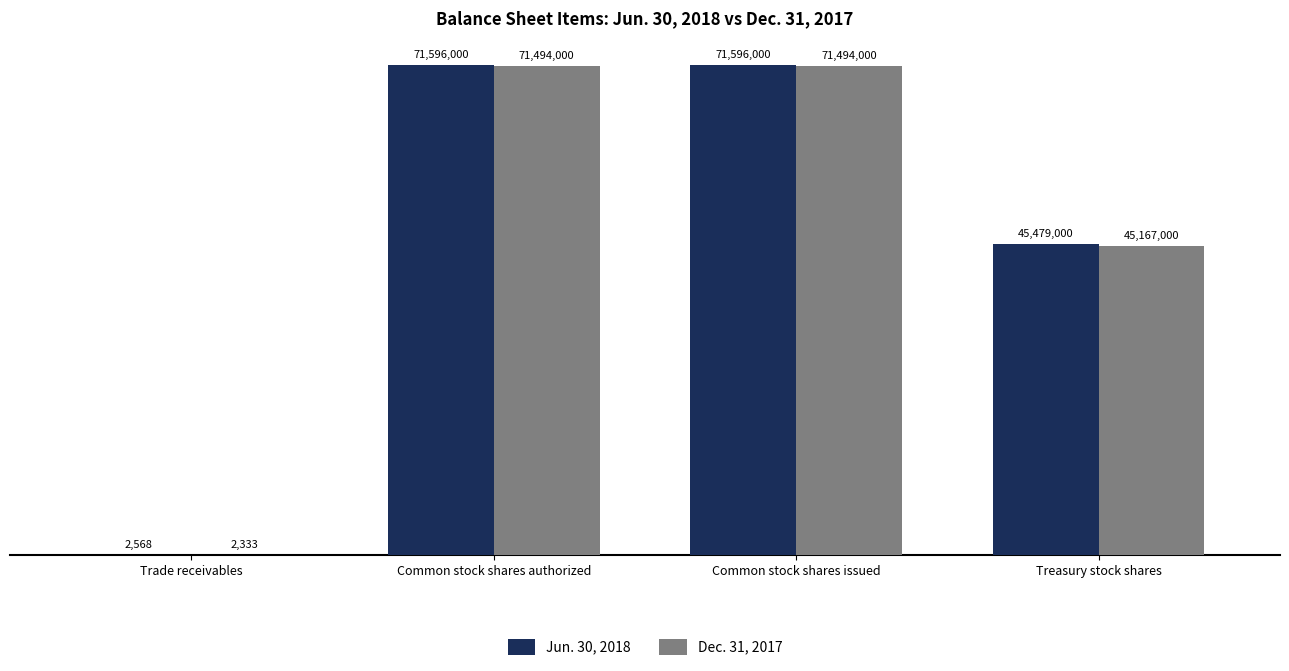

Reading right to left, what are all the values shown in this chart?

Jun. 30, 2018: 45479000	71596000	71596000	2568
Dec. 31, 2017: 45167000	71494000	71494000	2333